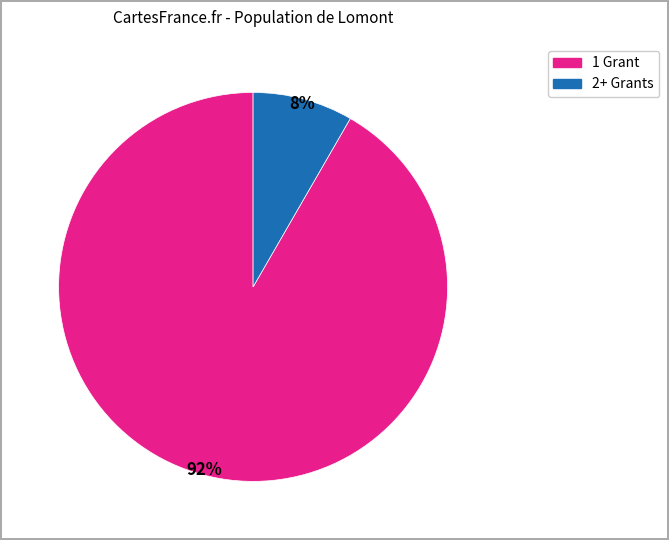

To the nearest percent, what is the average slice percentage?

50%